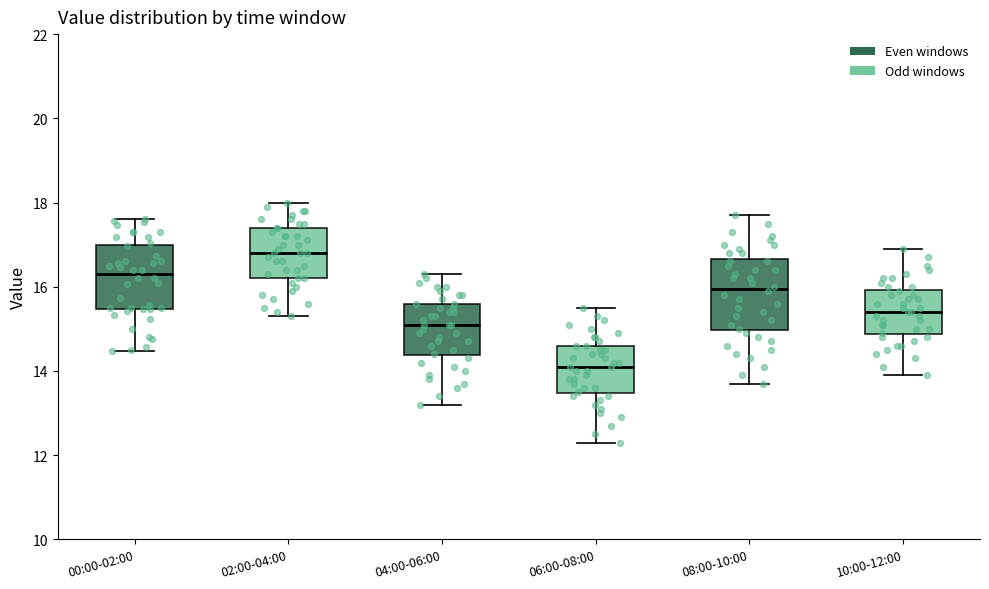

Which box has the lowest median line?

06:00-08:00